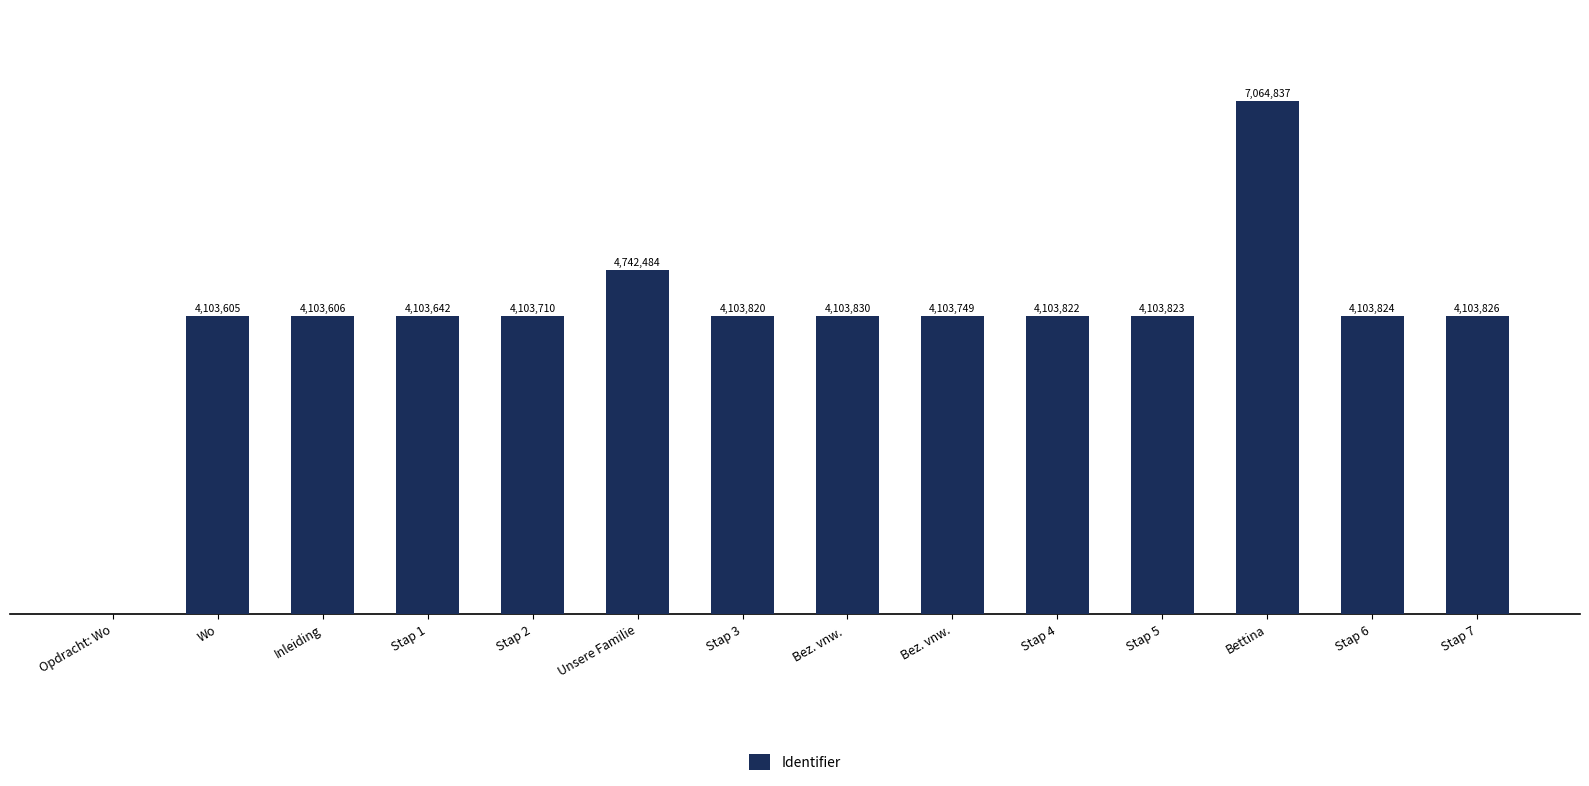

At which label does the data first exceed 4103822?

Unsere Familie